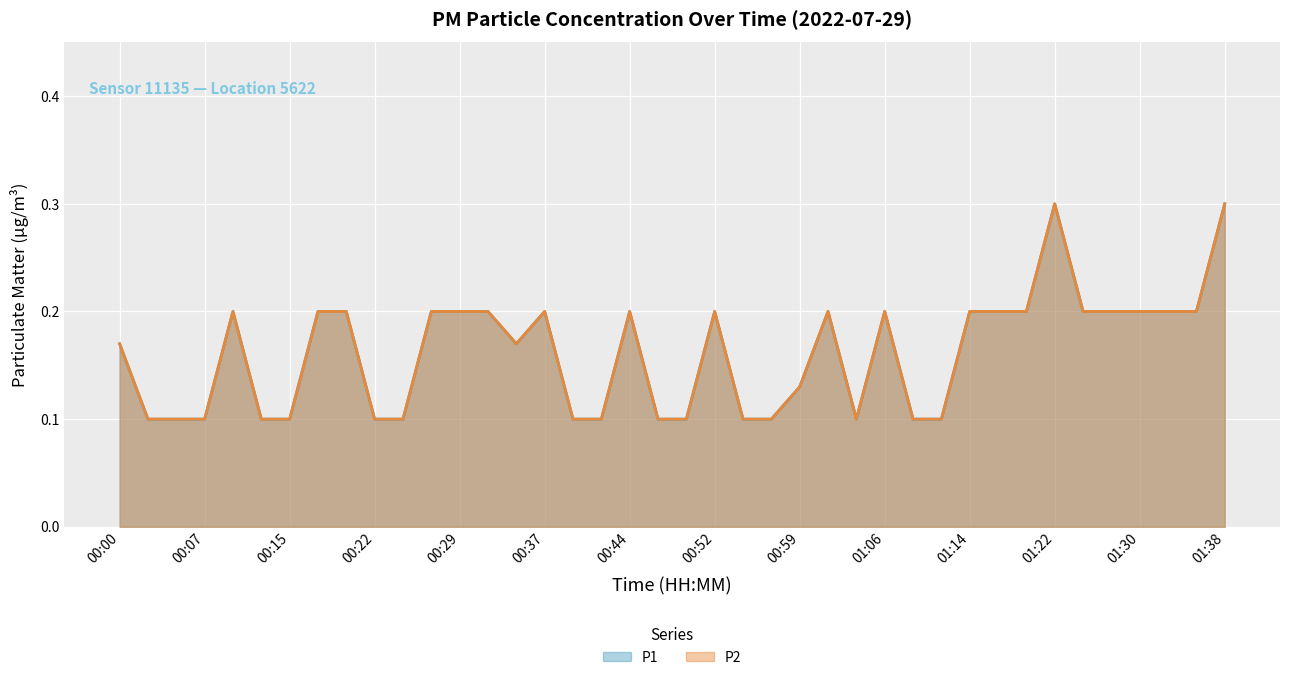

How many lines are shown in the chart?

2